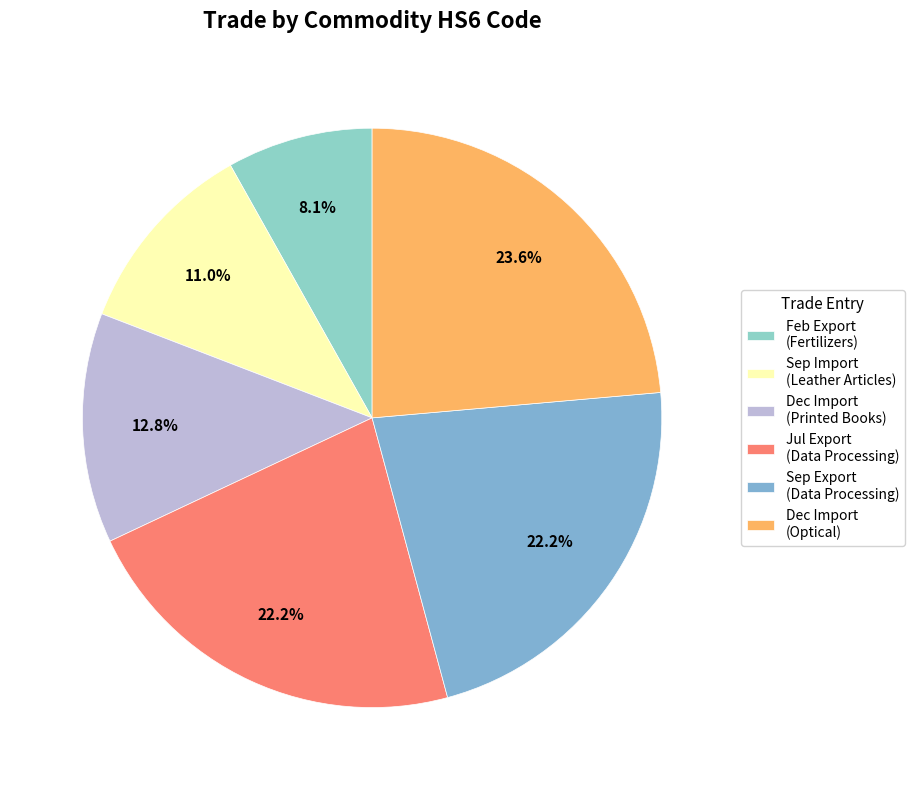

Which slice is the smallest?

Feb Export (Fertilizers)